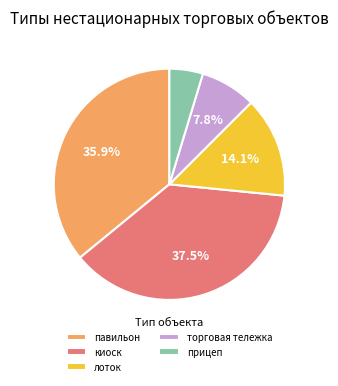

To the nearest percent, what is the average slice percentage?

20%